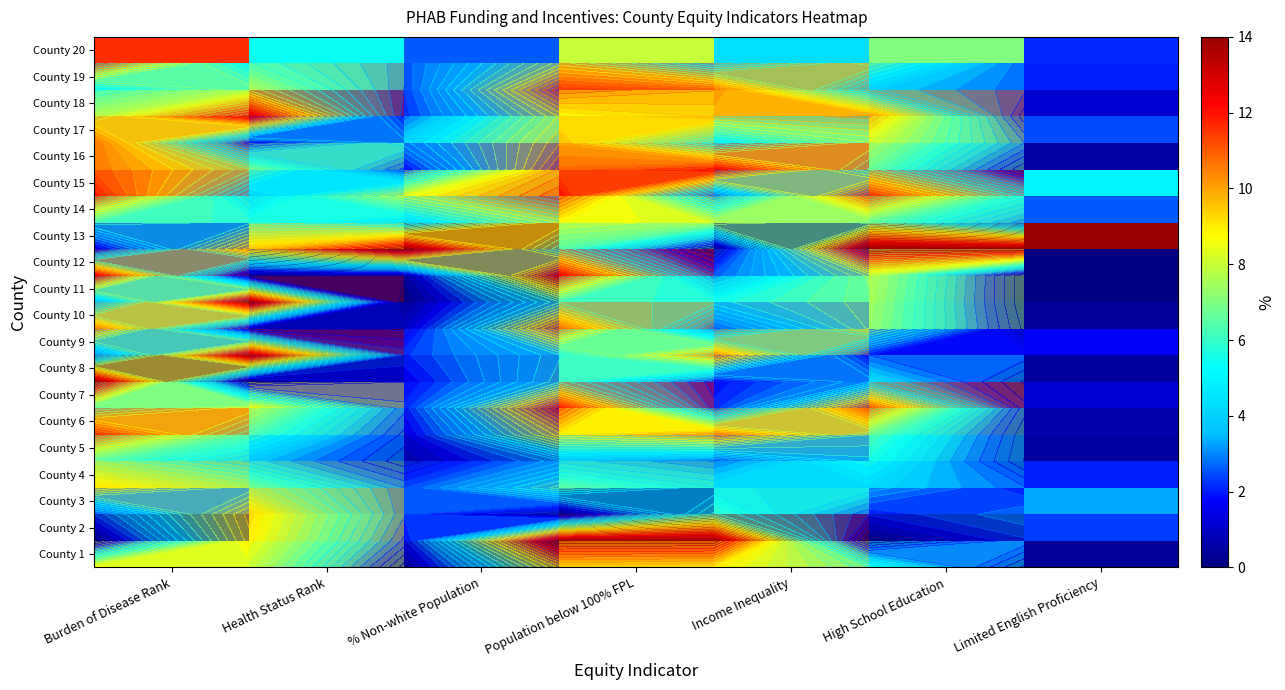

List the series in order of their peak value, lowest first.

County 5, County 14, County 4, County 1, County 3, County 17, County 10, County 19, County 6, County 20, County 7, County 15, County 16, County 12, County 18, County 9, County 8, County 2, County 11, County 13